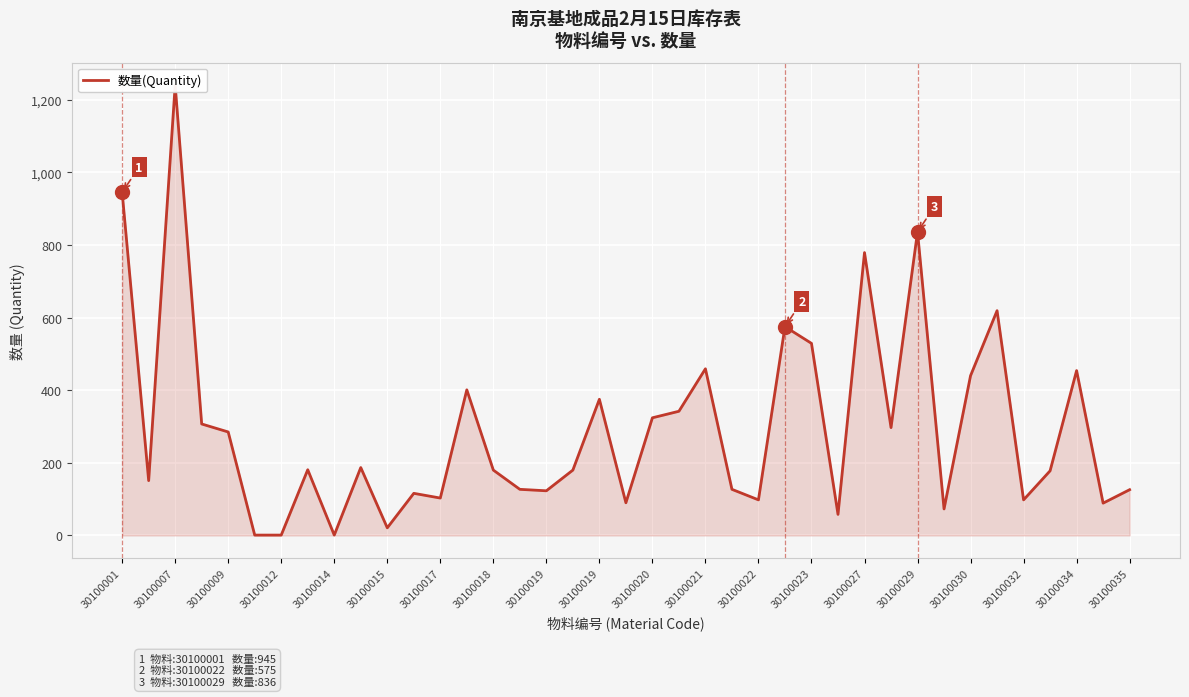

How many data points are above 180?

19